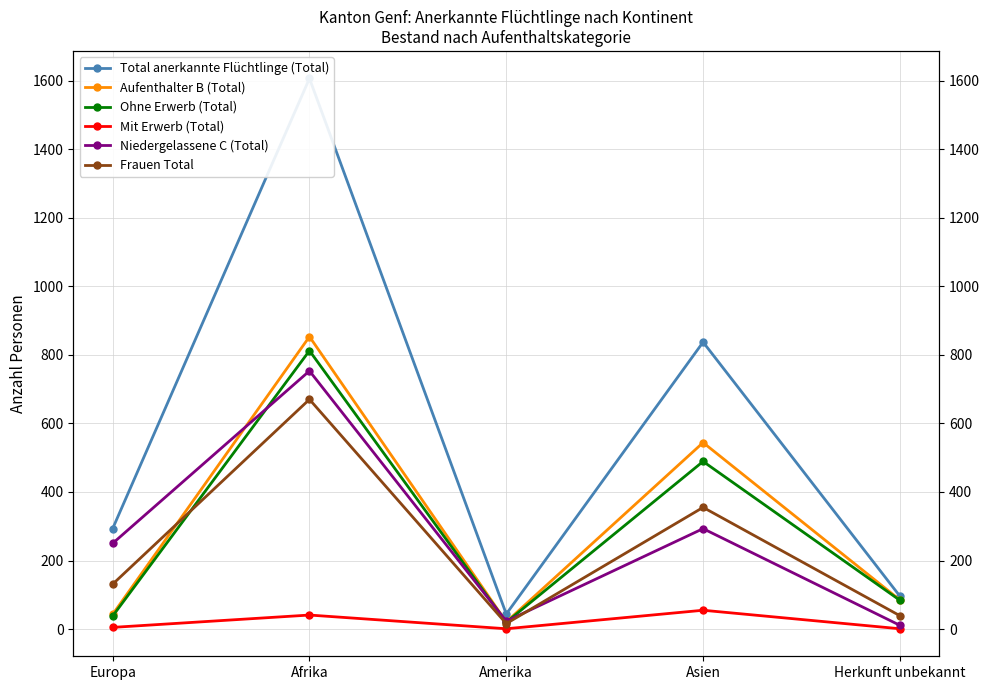

True or false: Mit Erwerb (Total) and Aufenthalter B (Total) cross at least once.

False